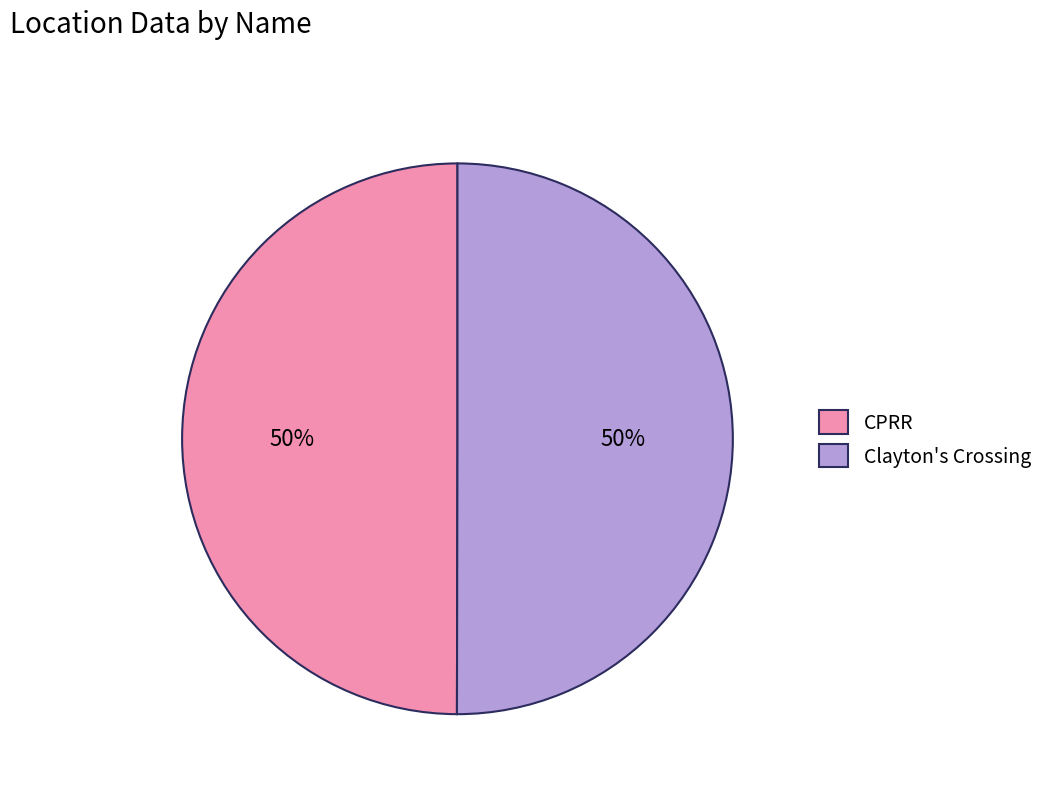

Count the number of slices in the pie.

2